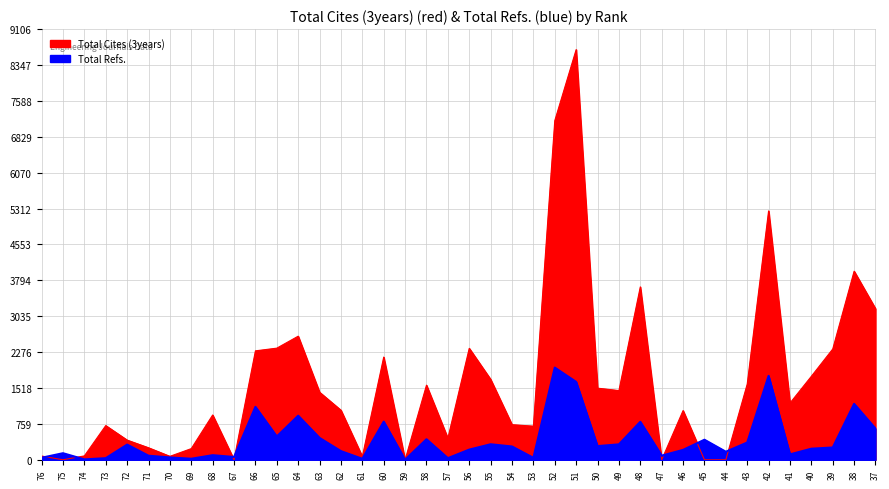

Is the value of Total Refs. at 47 greater than the value of Total Cites (3years) at 45?

Yes